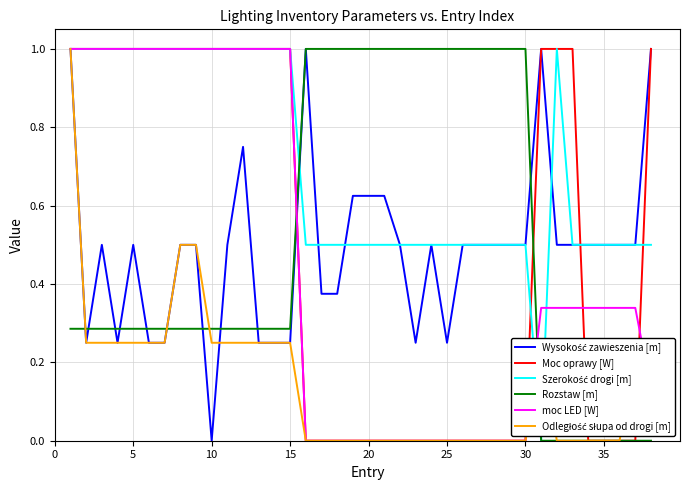

What is the maximum value shown in the chart?

1.0